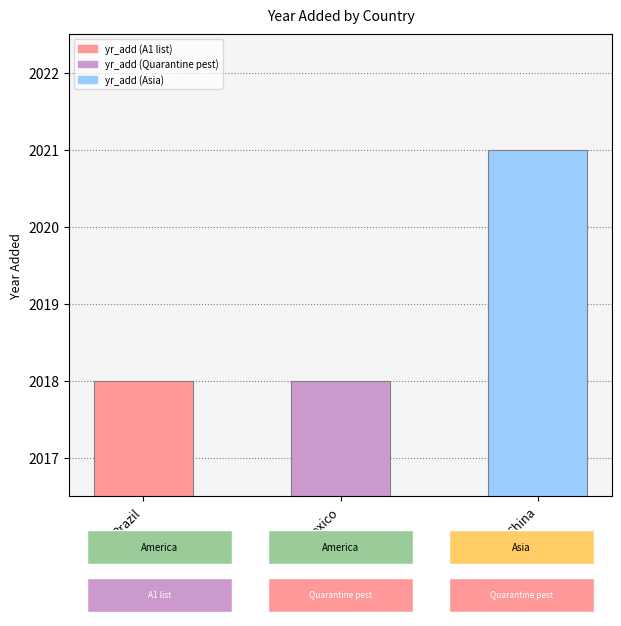

What is the ratio of the value at China to the value at Mexico?

1.0